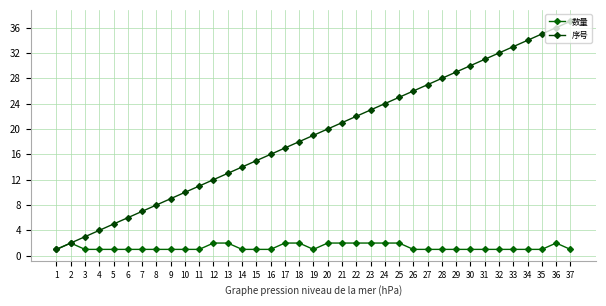

Read the 序号 value at 13, to the nearest 5.

15